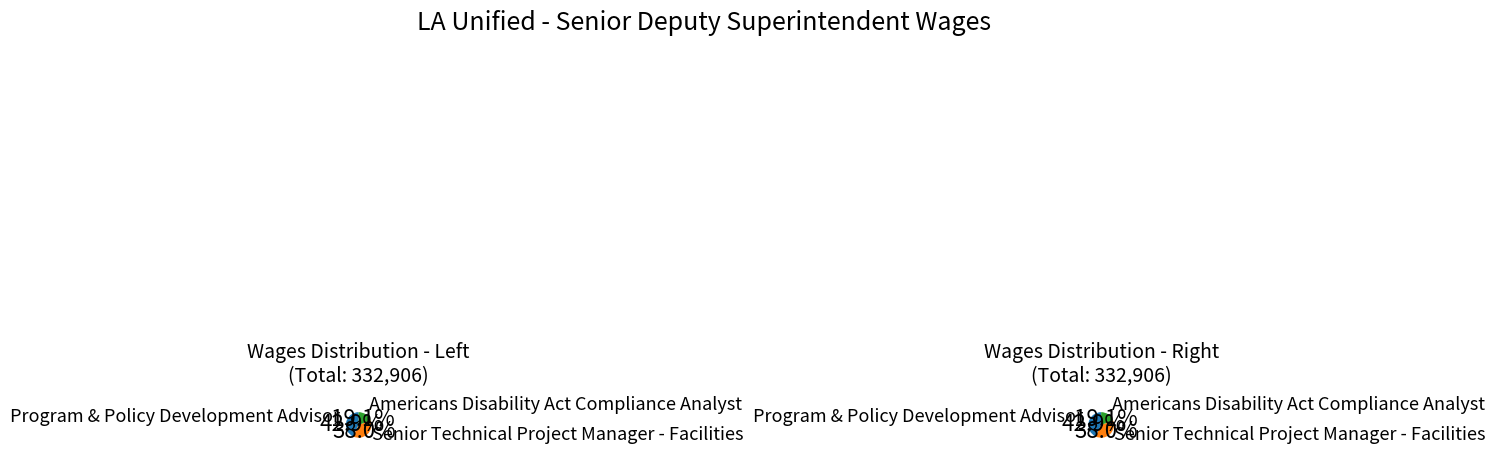

How many segments does this pie chart have?

3